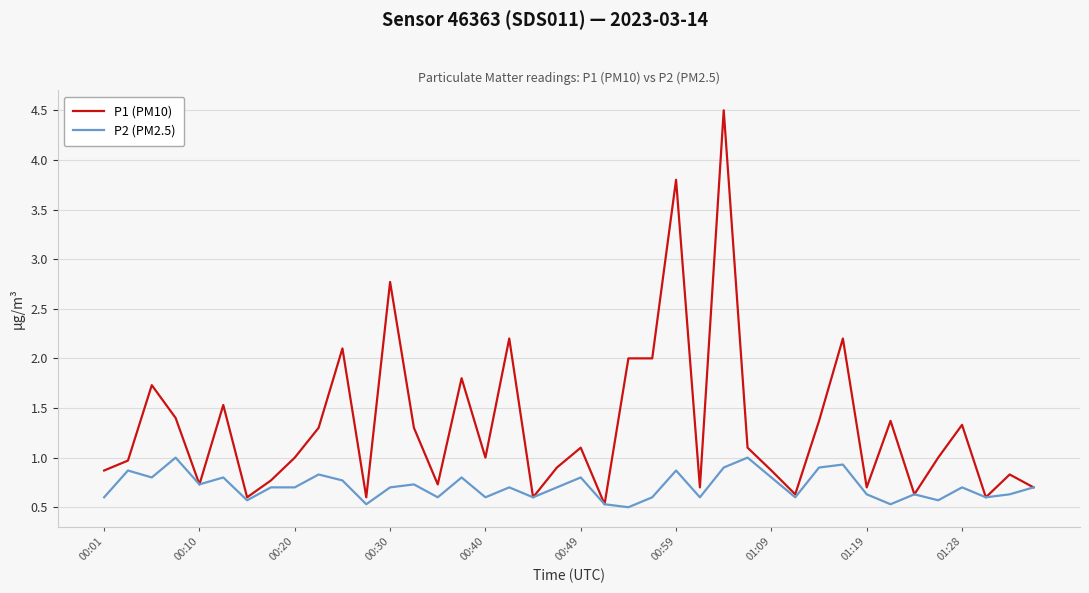

List the series in order of their overall mean, highest first.

P1 (PM10), P2 (PM2.5)